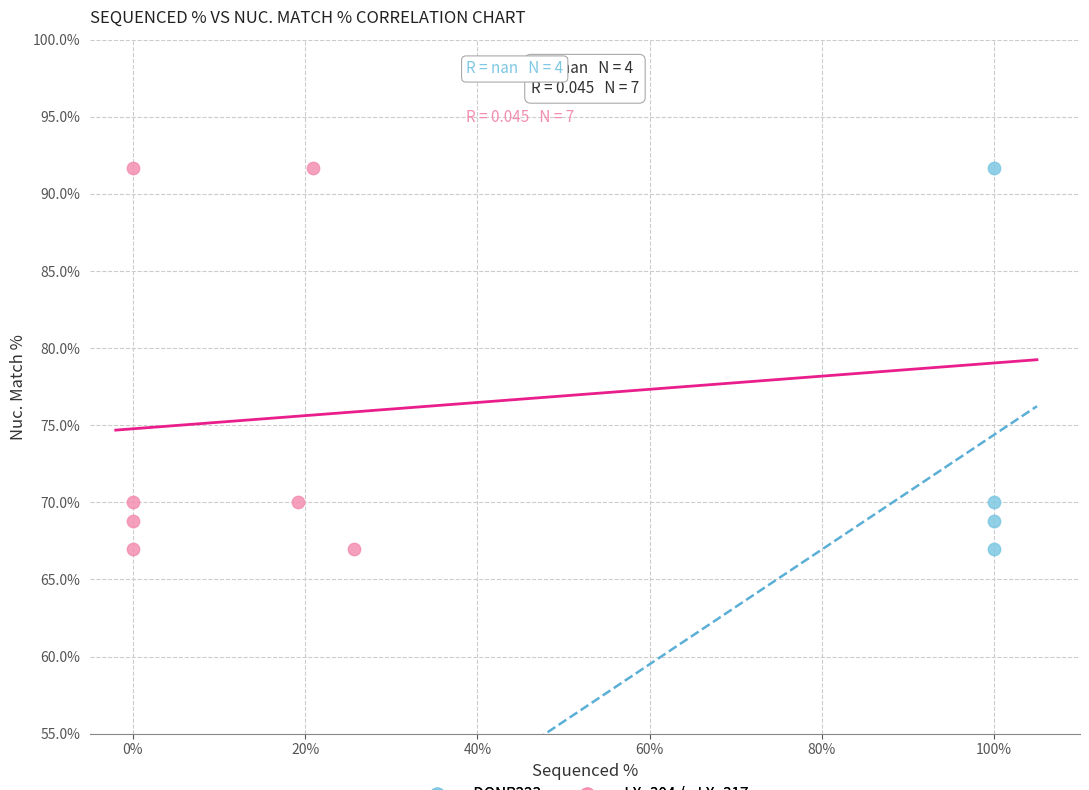

What are all the series names shown in the legend?

pDONR223, pLX_304 / pLX_317